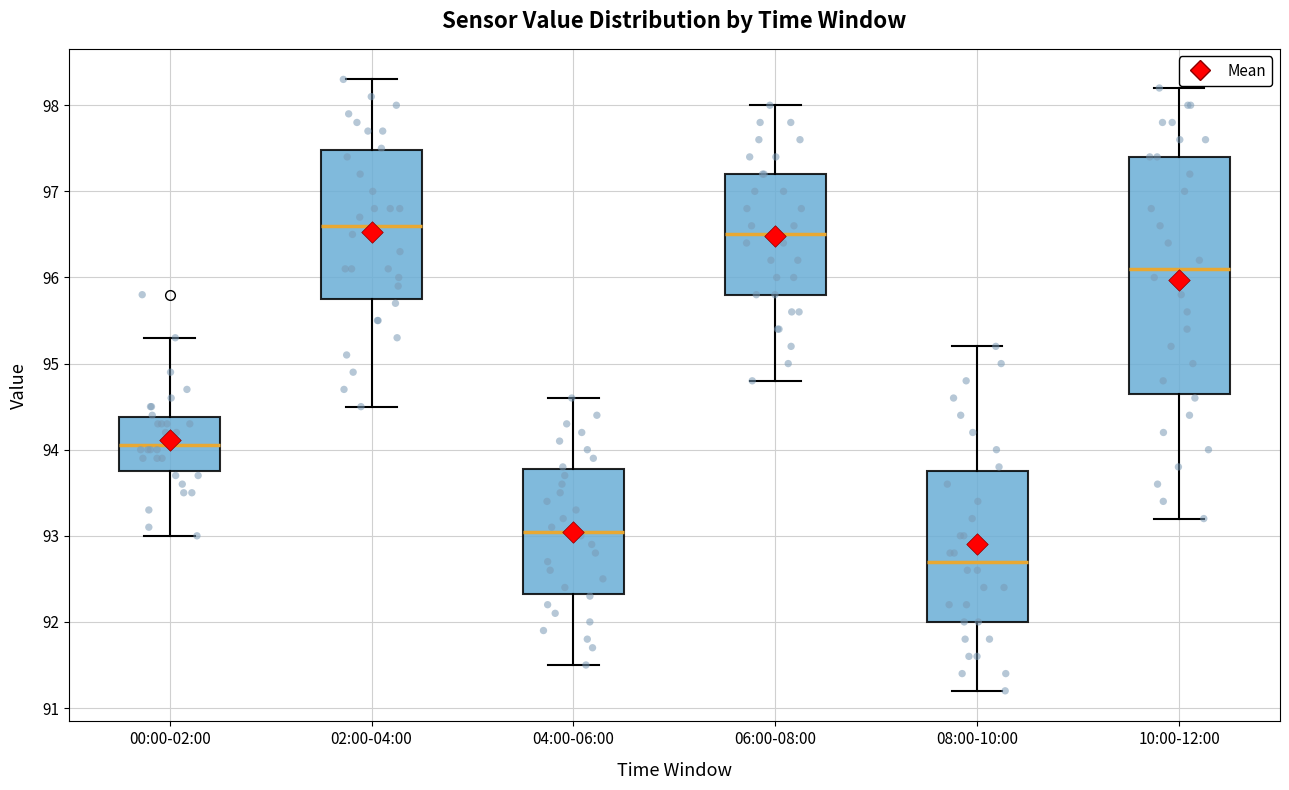

Where does the upper whisker of the box for 04:00-06:00 end on the y-axis? The values are not printed on the chart, so give them approximately, as read against the axis.

94.6